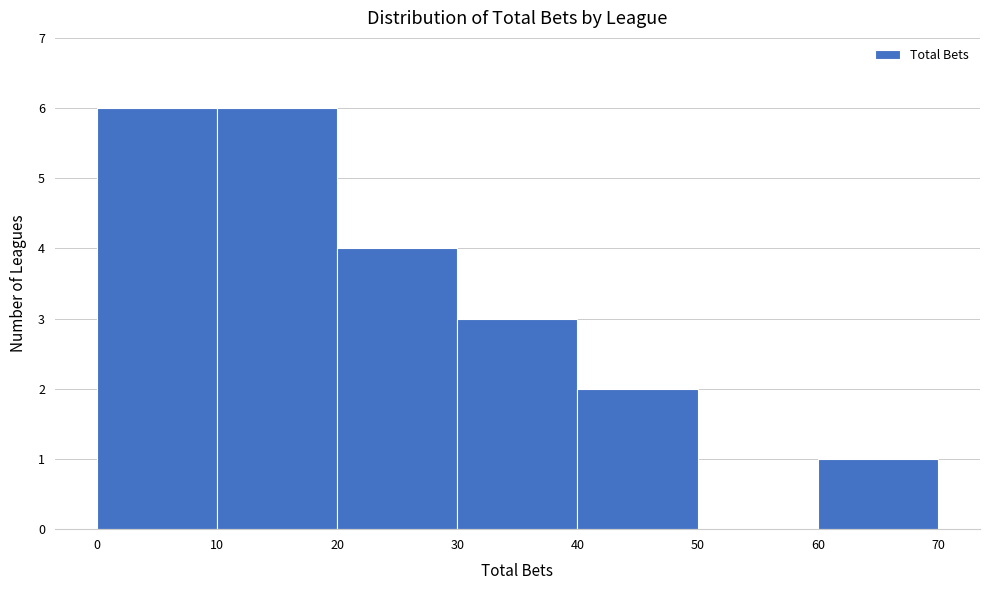

What is the height of the bar covering 20 to 30 on the x-axis? The values are not printed on the chart, so give them approximately, as read against the axis.

4